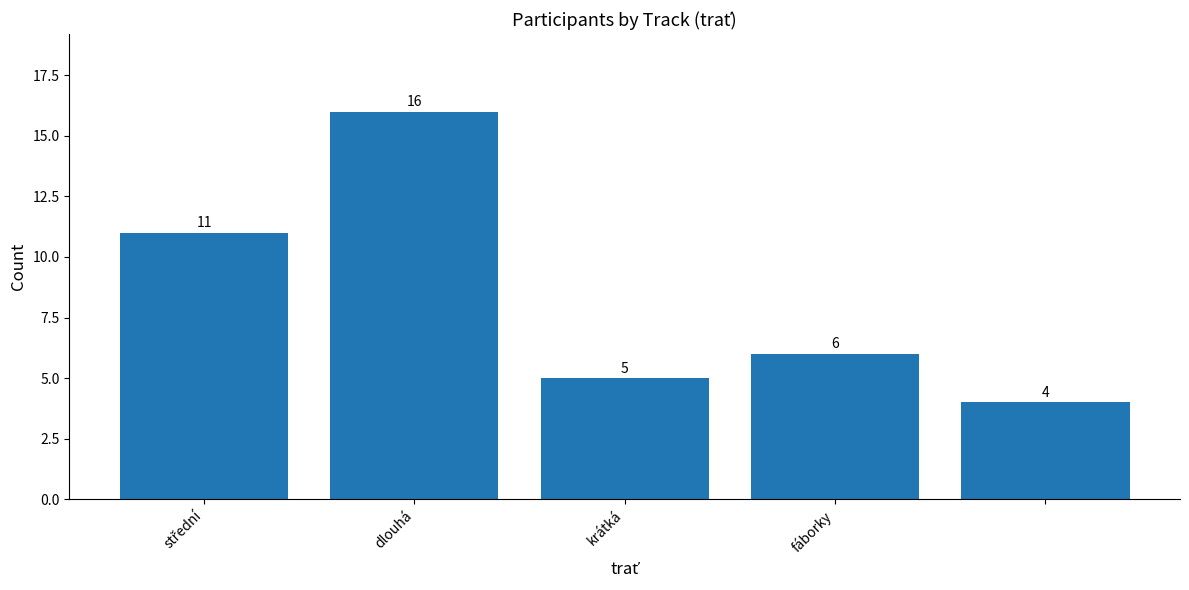

Does the chart contain any negative values?

No